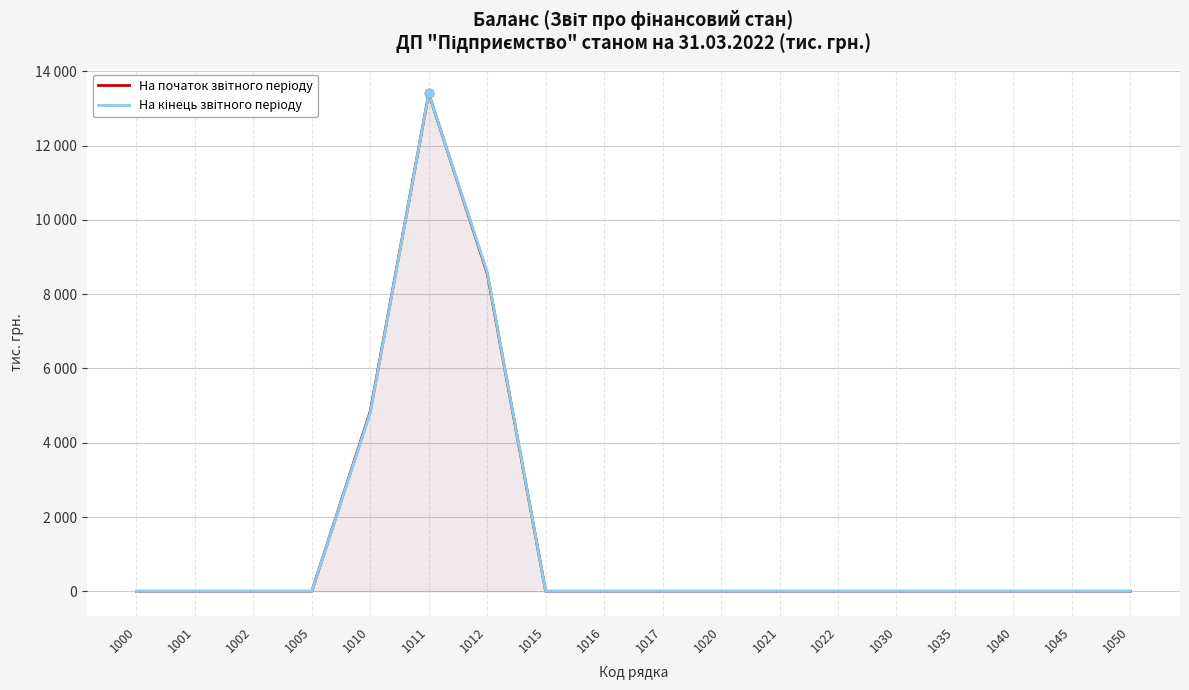

The value of На кінець звітного періоду at 1010 is 8321. True or false?

False